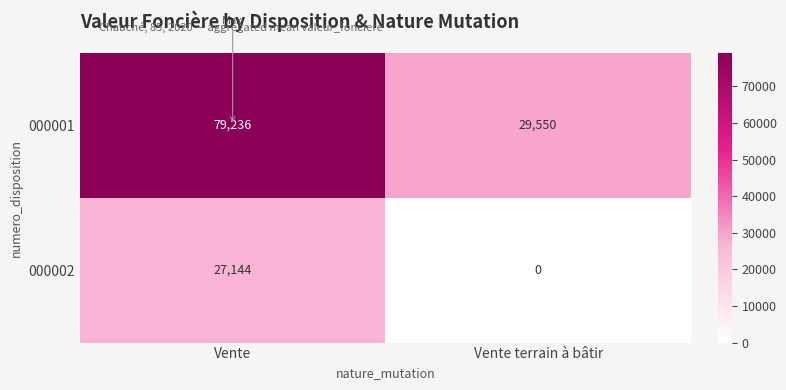

True or false: 000002 has a value of 0 at Vente terrain à bâtir.

True